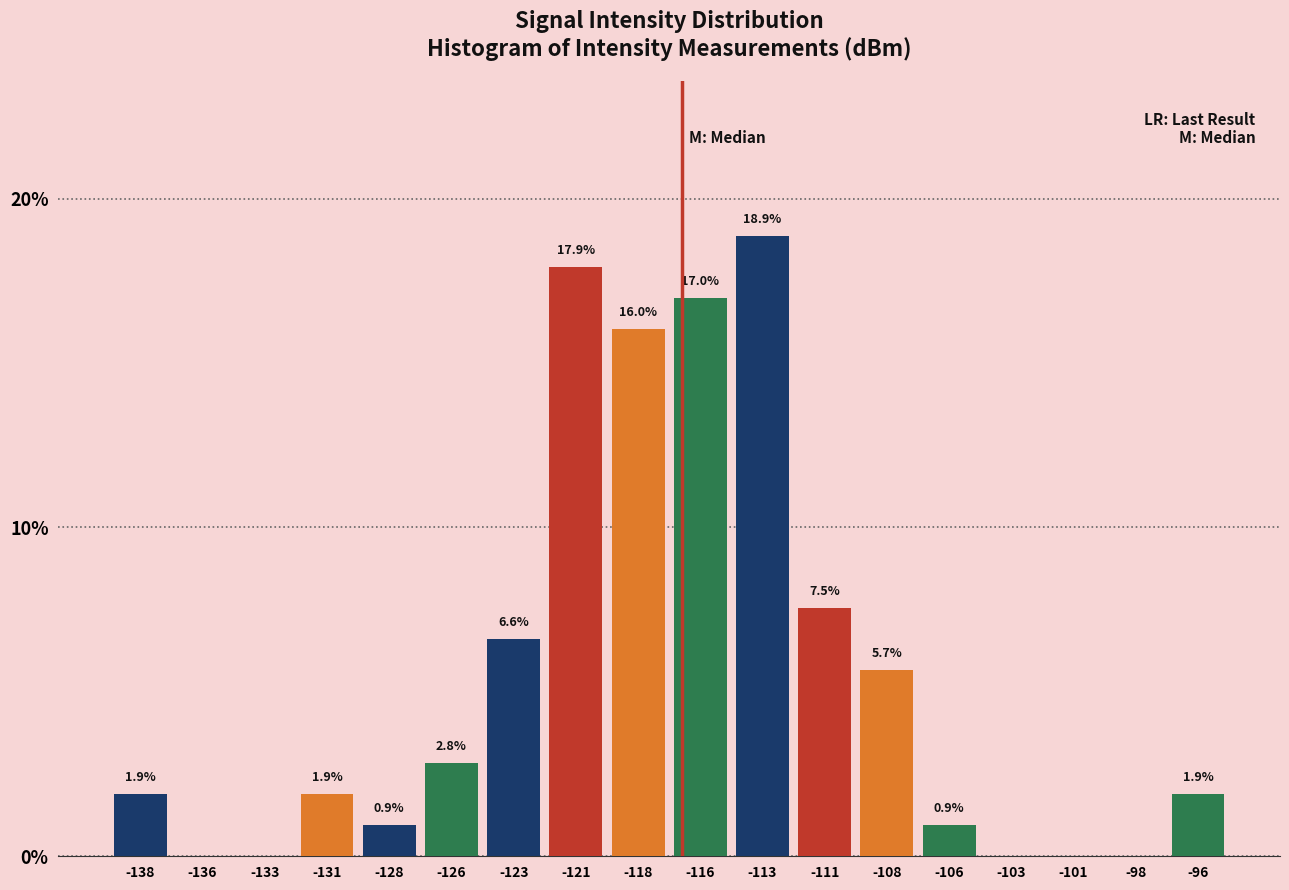

Reading left to right, extract all data points from this chart.

-138=1.9	-136=0.0	-133=0.0	-131=1.9	-128=0.9	-126=2.8	-123=6.6	-121=17.9	-118=16.0	-116=17.0	-113=18.9	-111=7.5	-108=5.7	-106=0.9	-103=0.0	-101=0.0	-98=0.0	-96=1.9